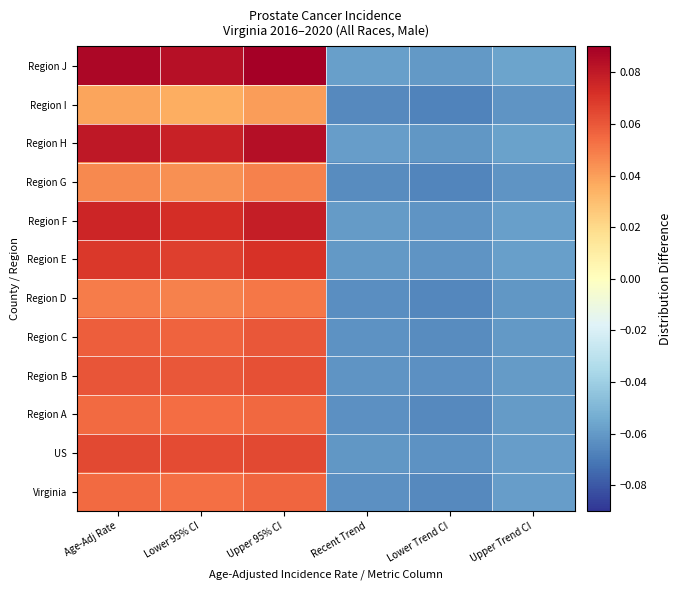

Reading right to left, transcribe all the data shown in this chart.

Virginia: Upper Trend CI=-0.1	Lower Trend CI=-0.1	Recent Trend=-0.1	Upper 95% CI=0.1	Lower 95% CI=0.1	Age-Adj Rate=0.1
US: Upper Trend CI=-0.1	Lower Trend CI=-0.1	Recent Trend=-0.1	Upper 95% CI=0.1	Lower 95% CI=0.1	Age-Adj Rate=0.1
Region A: Upper Trend CI=-0.1	Lower Trend CI=-0.1	Recent Trend=-0.1	Upper 95% CI=0.1	Lower 95% CI=0.1	Age-Adj Rate=0.1
Region B: Upper Trend CI=-0.1	Lower Trend CI=-0.1	Recent Trend=-0.1	Upper 95% CI=0.1	Lower 95% CI=0.1	Age-Adj Rate=0.1
Region C: Upper Trend CI=-0.1	Lower Trend CI=-0.1	Recent Trend=-0.1	Upper 95% CI=0.1	Lower 95% CI=0.1	Age-Adj Rate=0.1
Region D: Upper Trend CI=-0.1	Lower Trend CI=-0.1	Recent Trend=-0.1	Upper 95% CI=0.1	Lower 95% CI=0.0	Age-Adj Rate=0.0
Region E: Upper Trend CI=-0.1	Lower Trend CI=-0.1	Recent Trend=-0.1	Upper 95% CI=0.1	Lower 95% CI=0.1	Age-Adj Rate=0.1
Region F: Upper Trend CI=-0.1	Lower Trend CI=-0.1	Recent Trend=-0.1	Upper 95% CI=0.1	Lower 95% CI=0.1	Age-Adj Rate=0.1
Region G: Upper Trend CI=-0.1	Lower Trend CI=-0.1	Recent Trend=-0.1	Upper 95% CI=0.0	Lower 95% CI=0.0	Age-Adj Rate=0.0
Region H: Upper Trend CI=-0.1	Lower Trend CI=-0.1	Recent Trend=-0.1	Upper 95% CI=0.1	Lower 95% CI=0.1	Age-Adj Rate=0.1
Region I: Upper Trend CI=-0.1	Lower Trend CI=-0.1	Recent Trend=-0.1	Upper 95% CI=0.0	Lower 95% CI=0.0	Age-Adj Rate=0.0
Region J: Upper Trend CI=-0.1	Lower Trend CI=-0.1	Recent Trend=-0.1	Upper 95% CI=0.1	Lower 95% CI=0.1	Age-Adj Rate=0.1